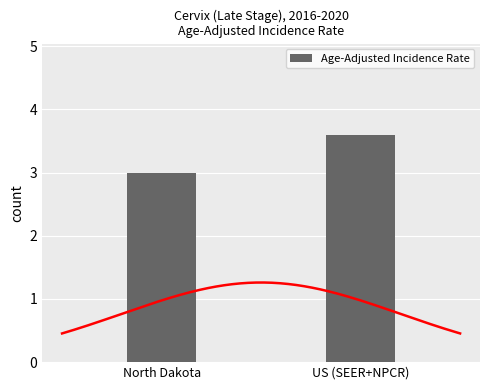

Approximately how many times larger is the value at US (SEER+NPCR) compared to North Dakota?

1.2